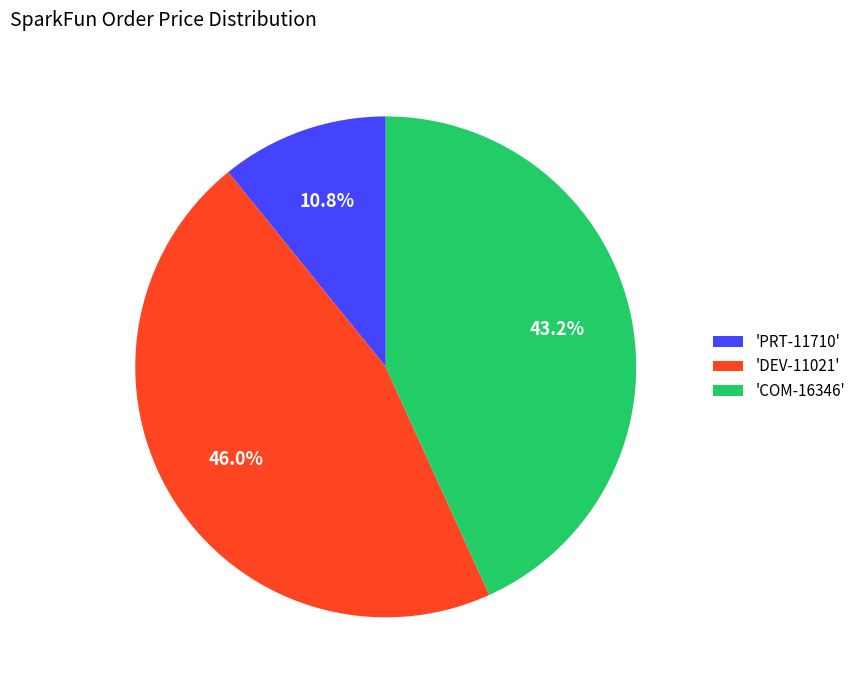

Is there a majority slice in this chart?

No